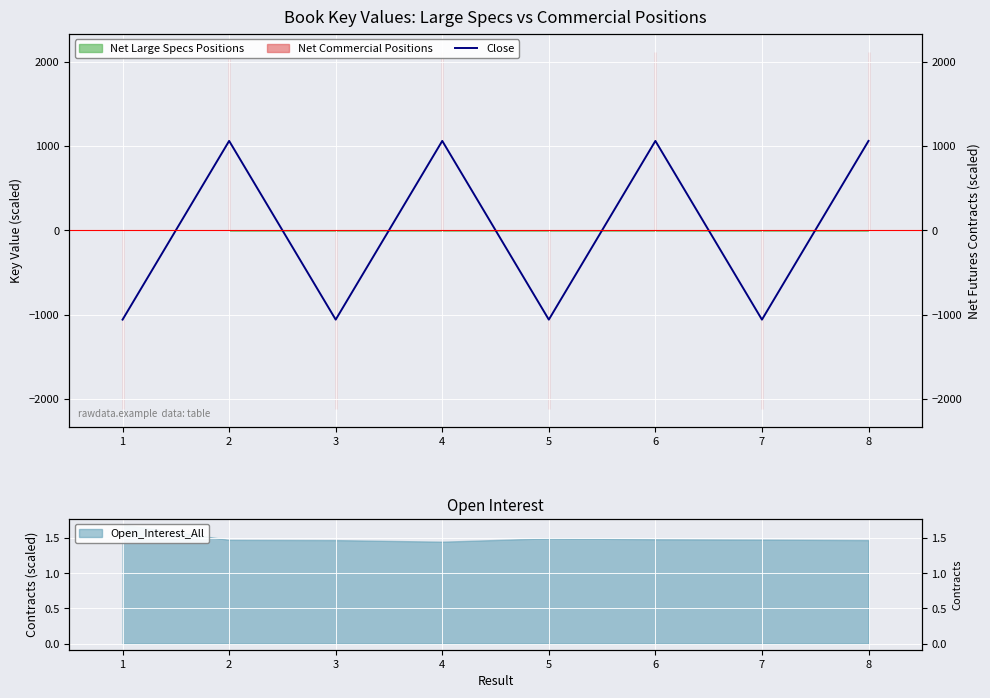

How many values are below zero?

4